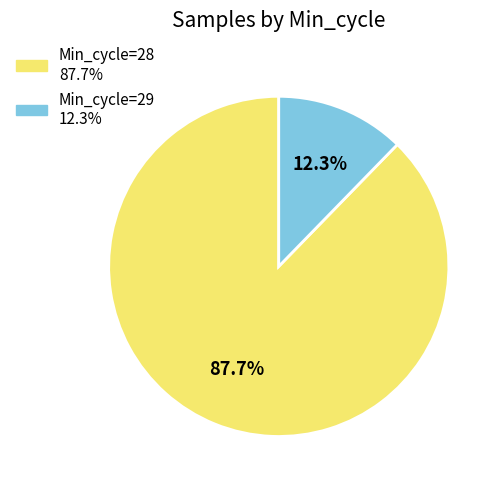

Which category has the biggest portion of the pie?

28